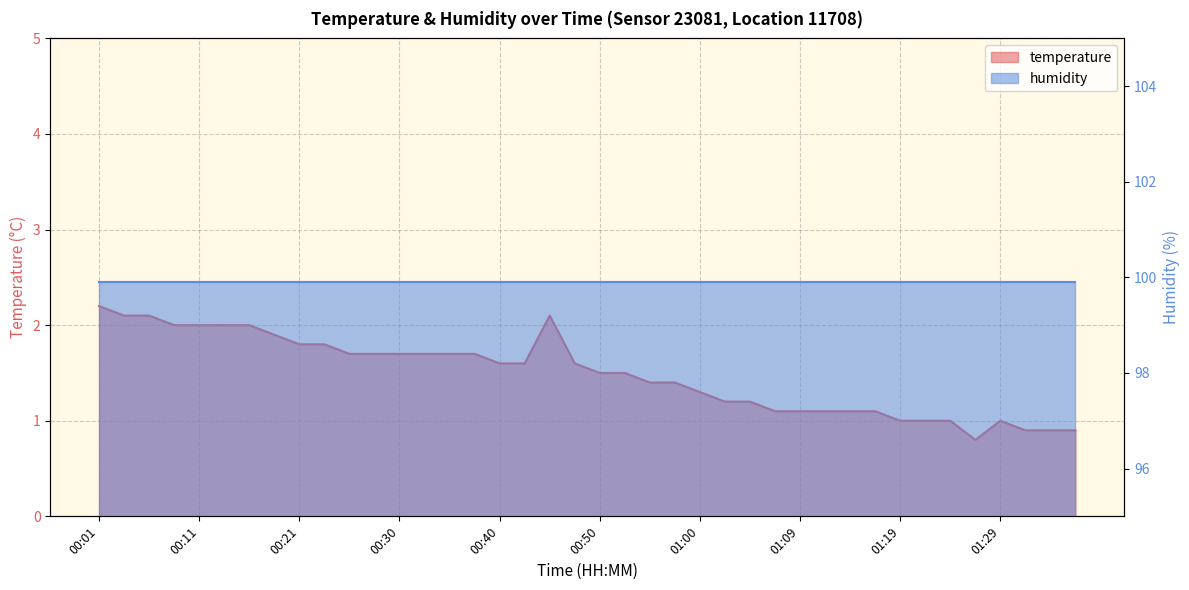

Where does the data first go above 1?

00:01